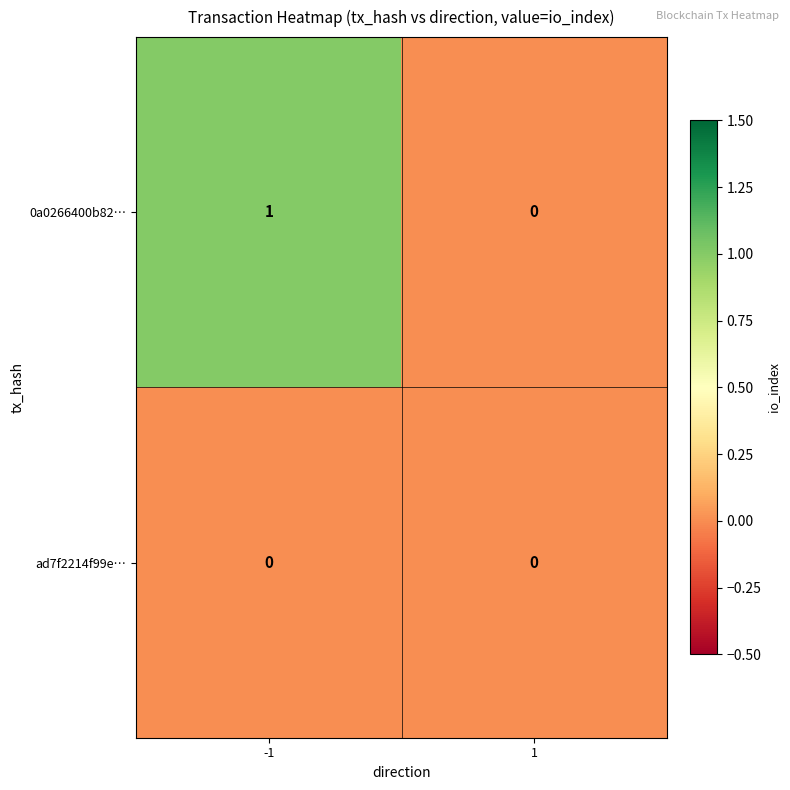

List the series in order of their peak value, lowest first.

ad7f2214f99e…, 0a0266400b82…